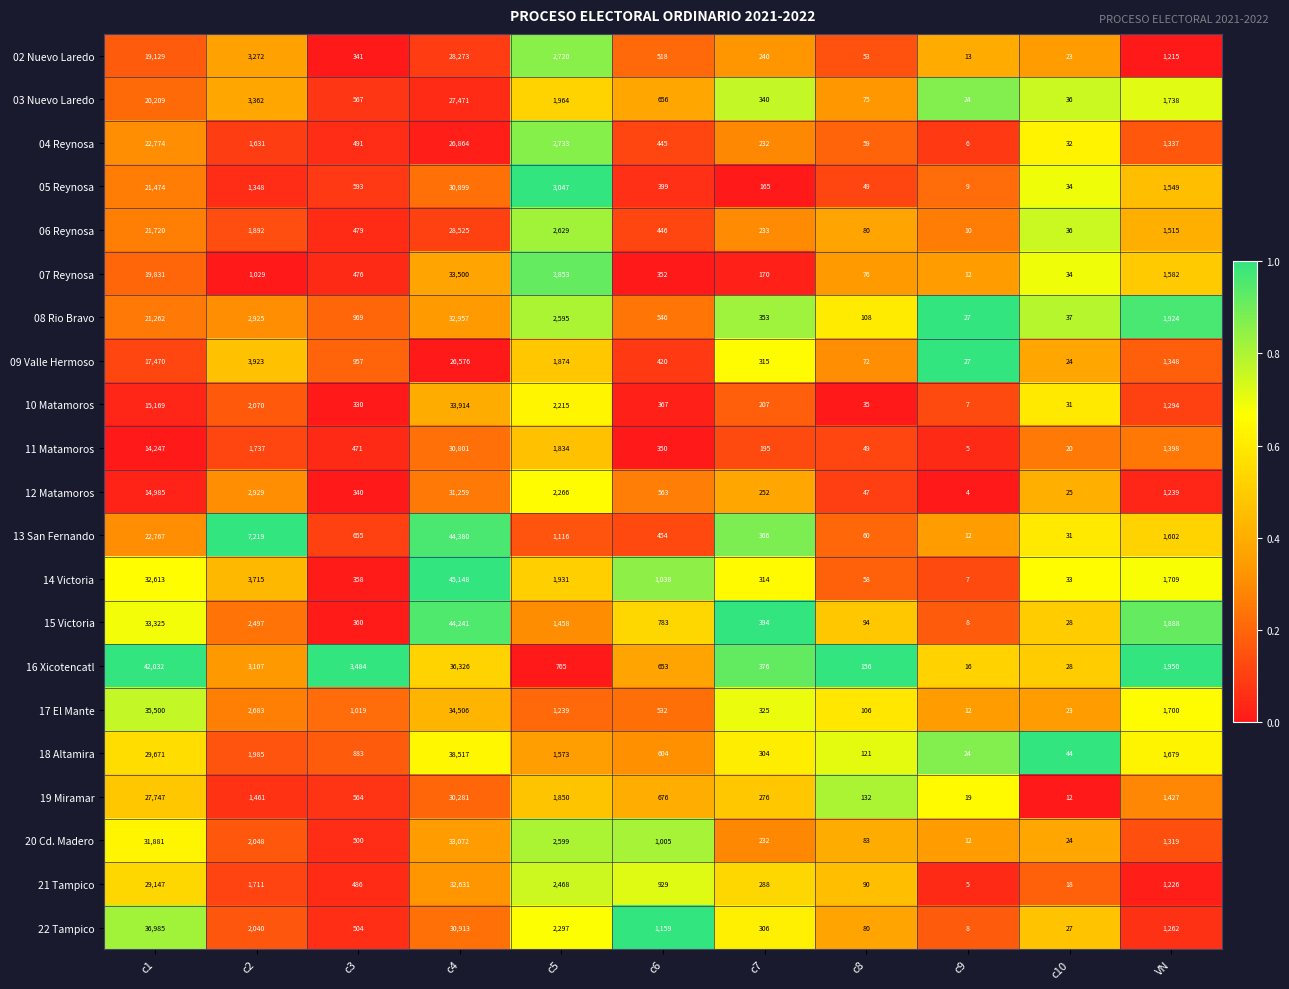

Which series has the largest total across all categories?

16 Xicotencatl